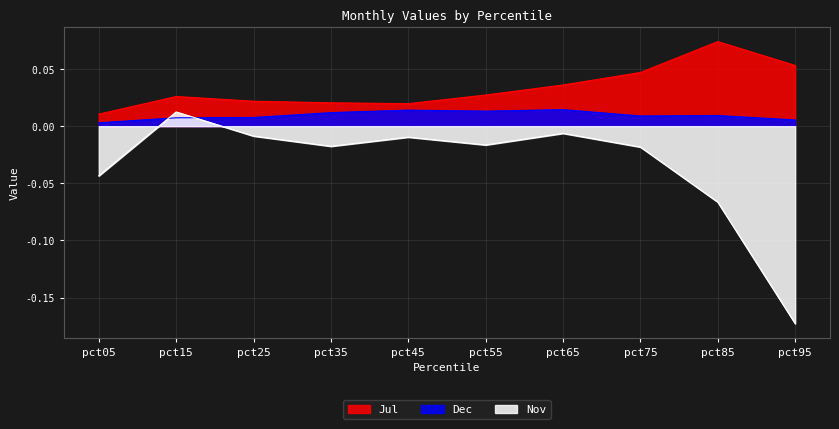

What is the difference between the maximum and minimum values in the Jul series?

0.1